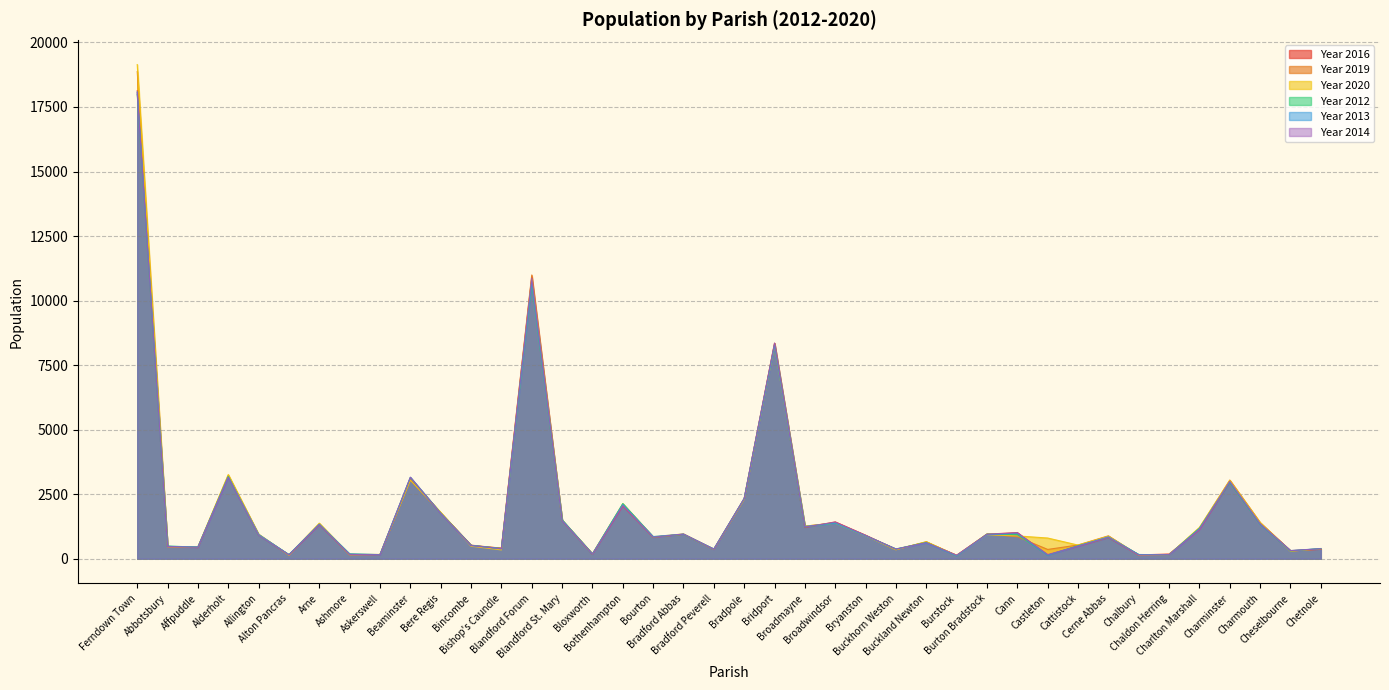

At which category does Year 2019 reach its first local valley?

Affpuddle